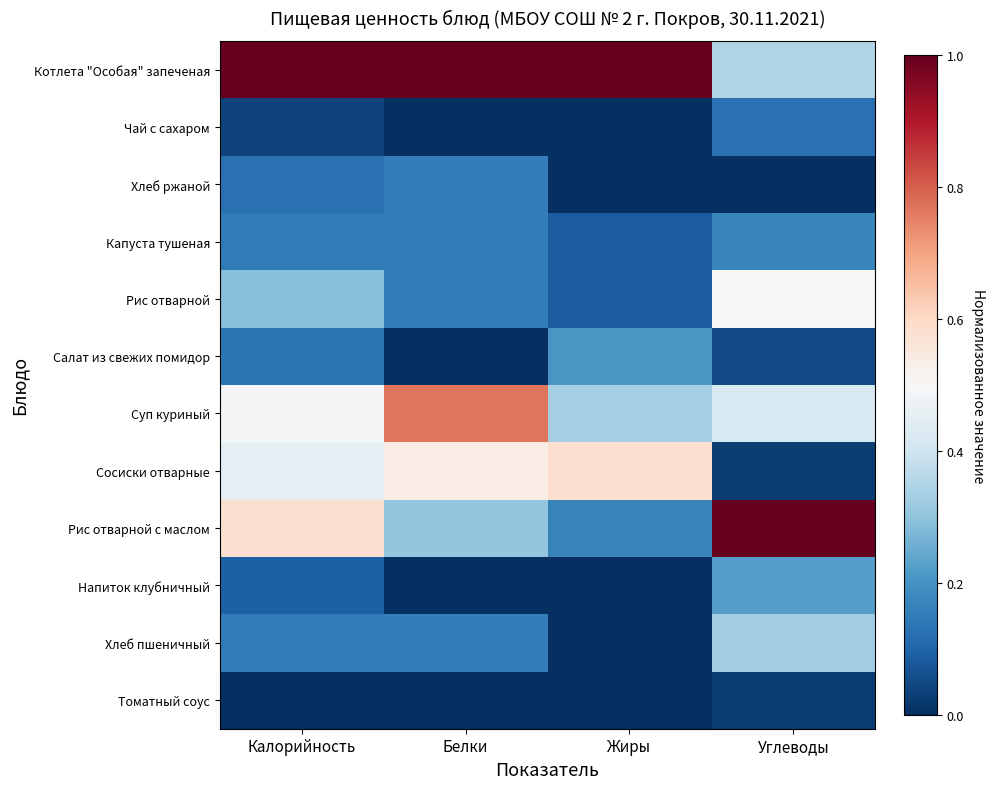

What is the difference between the highest and lowest values at Калорийность?

1.0